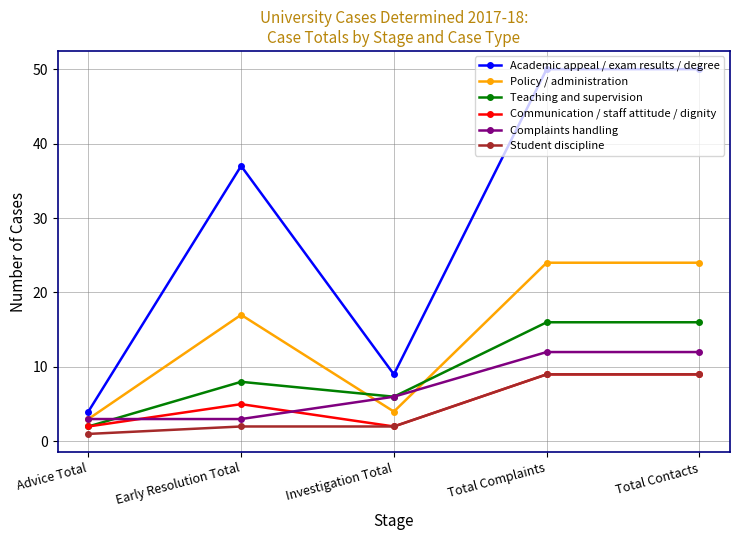

Which category has the lowest value in the Policy / administration series?

Advice Total